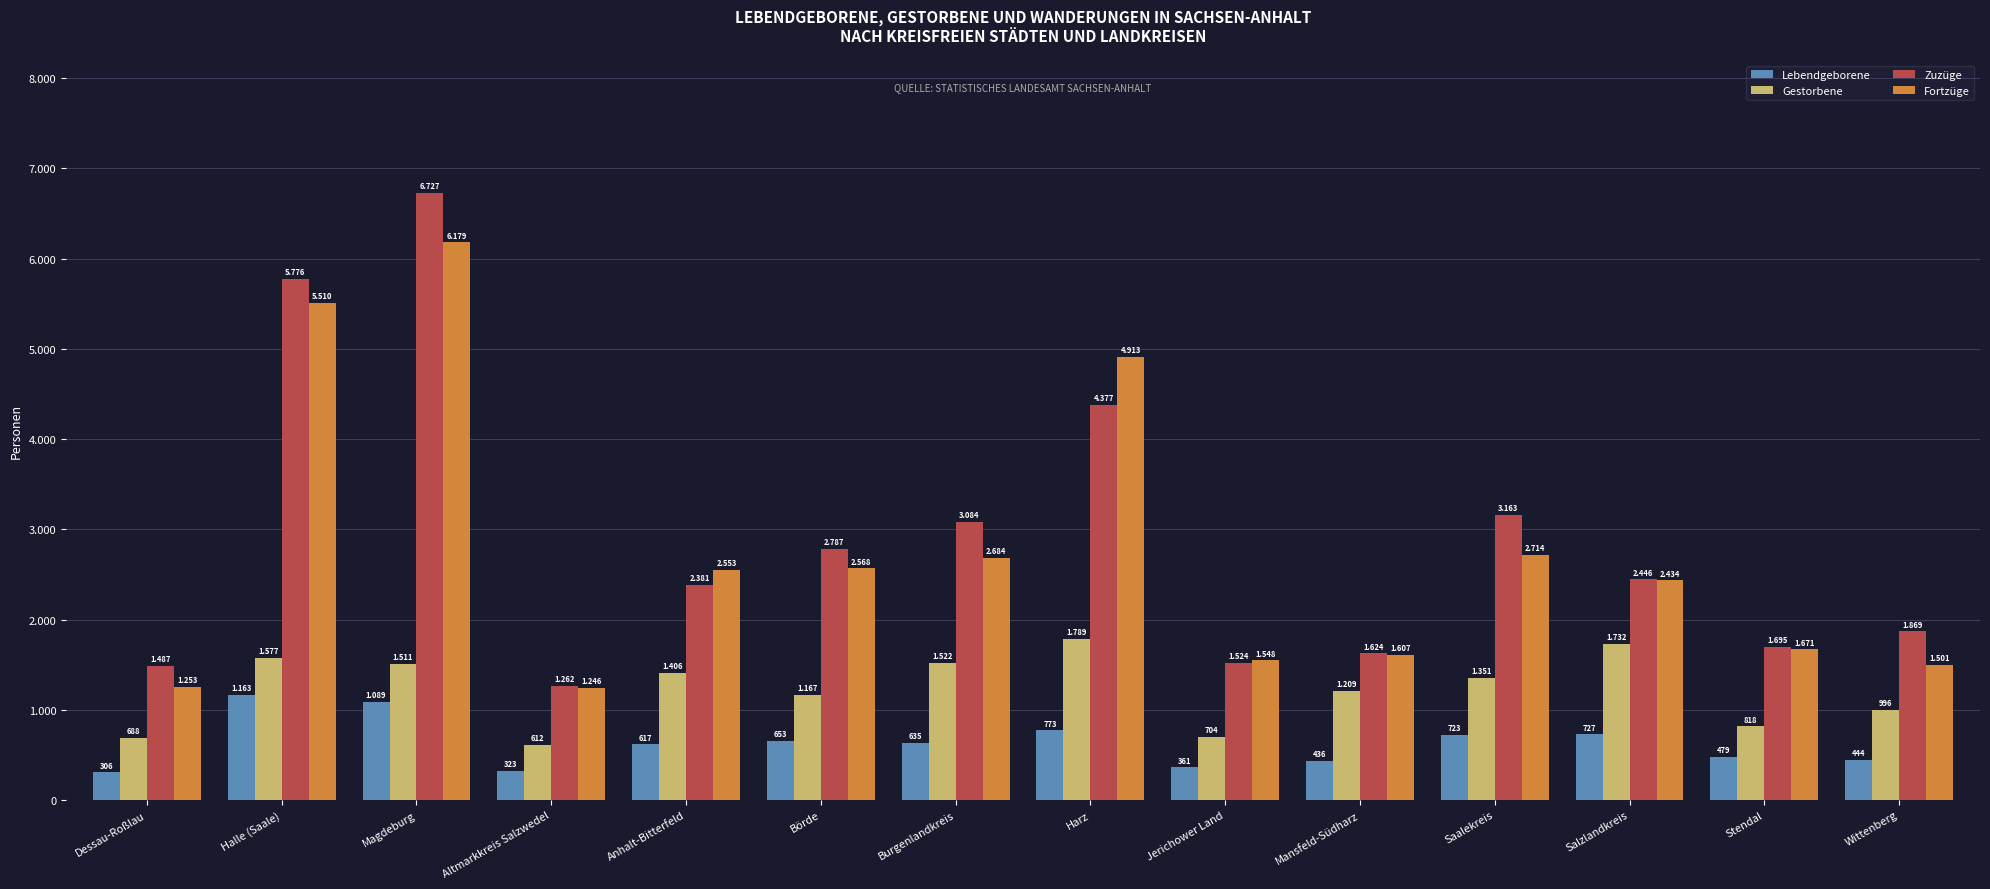

What is the sum of all Lebendgeborene values?

8729